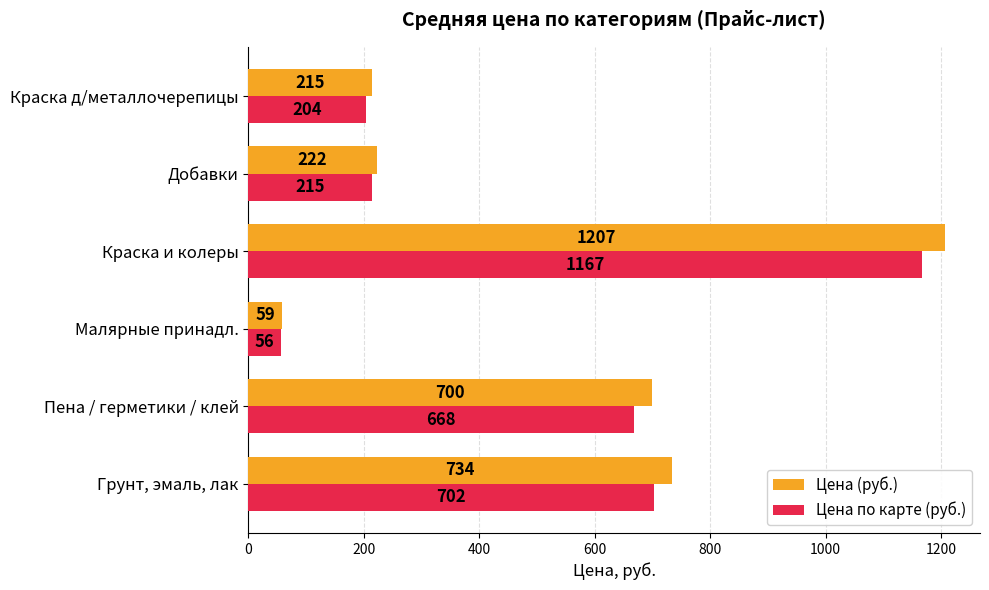

Which category has the highest value across all series?

Краска и колеры